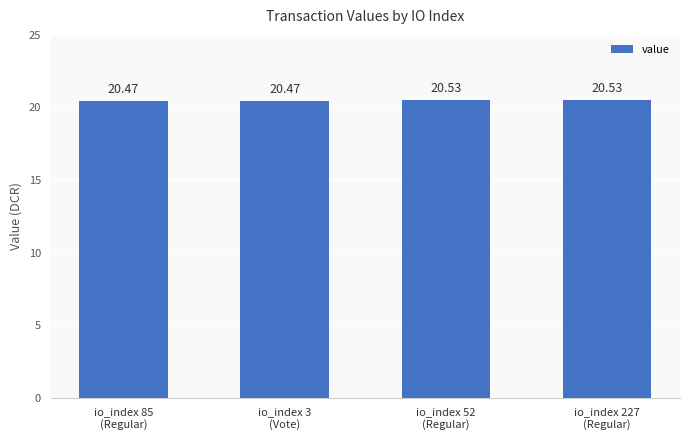

What is the sum of all values?

82.0